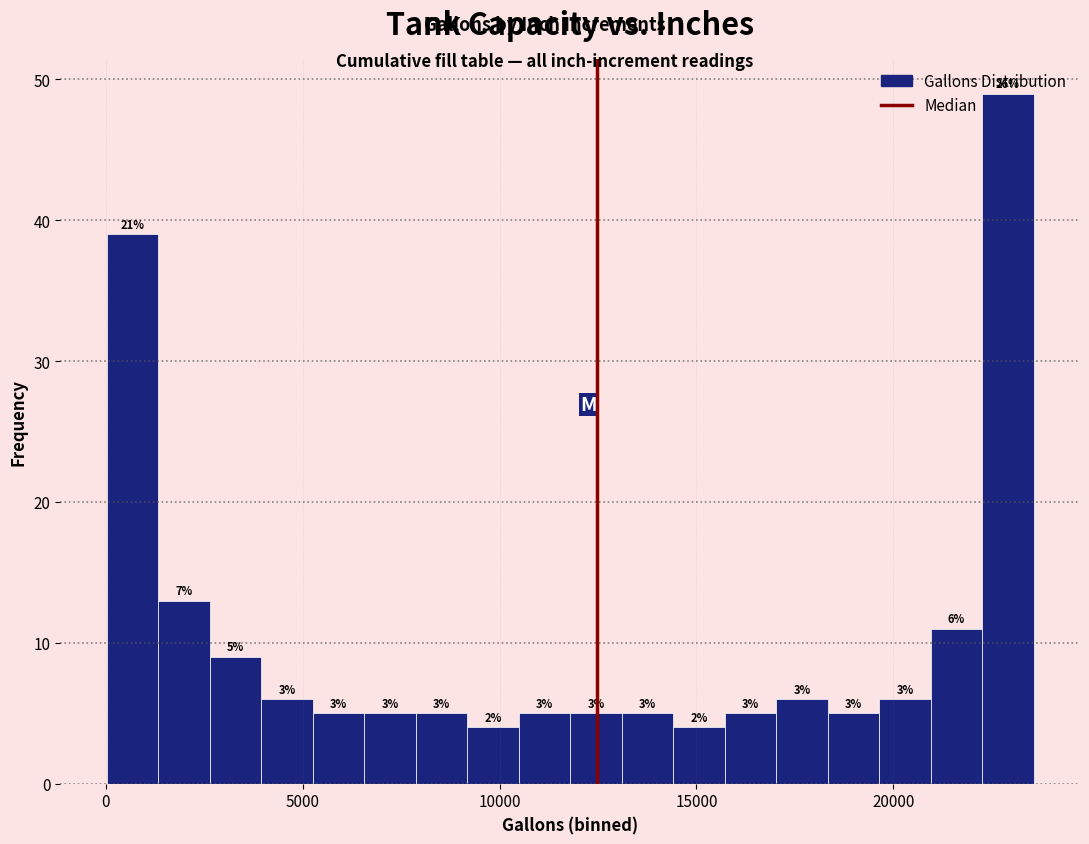

Read against the x-axis, roughly where is the centre of the tallest bar?

23000